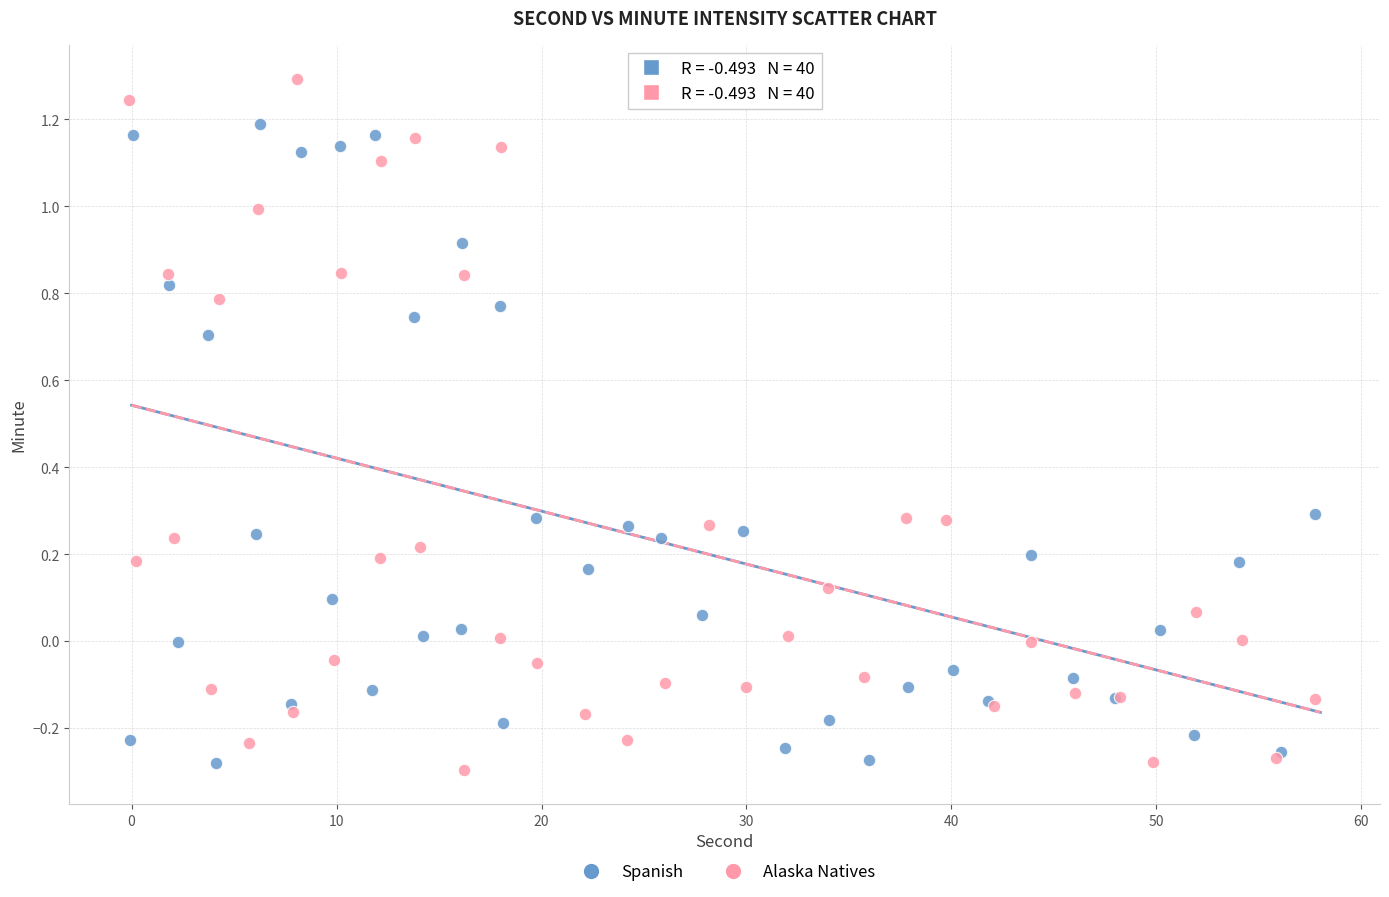

Which series contains the lowest Y value?

Alaska Natives